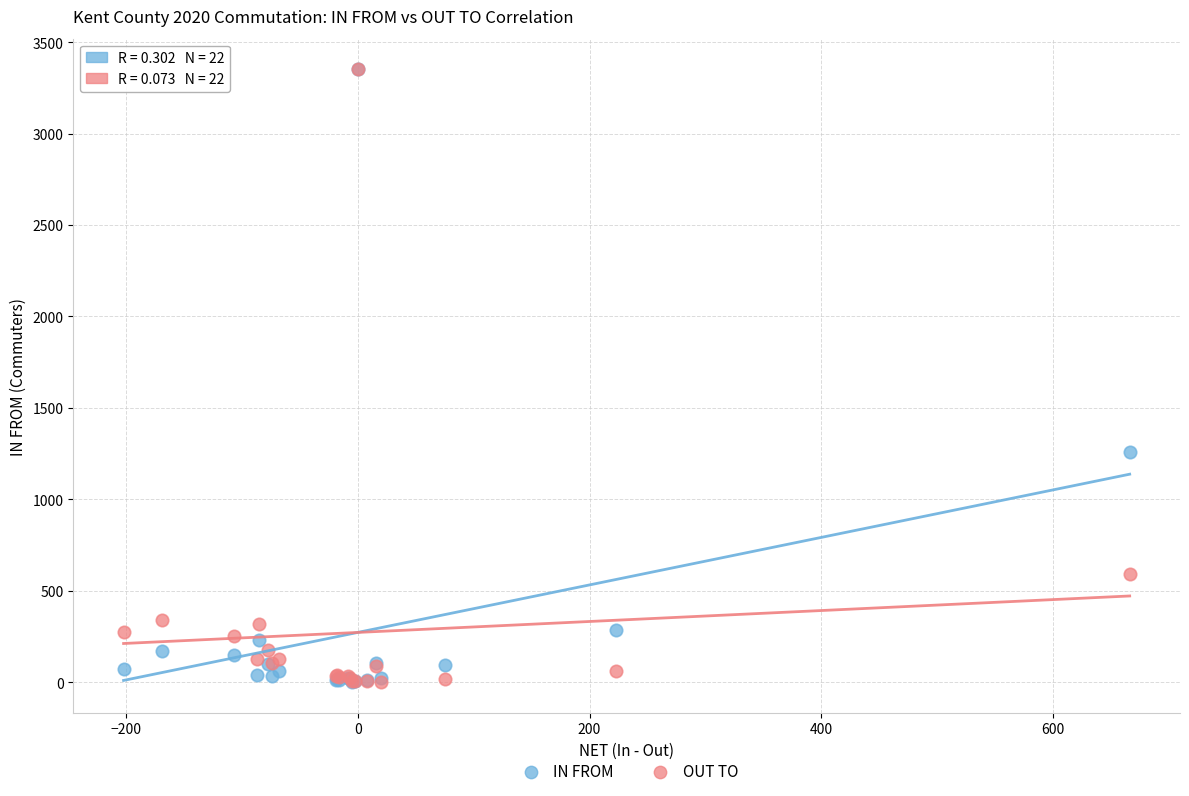

In the OUT TO series, what Y value is closest to 1676?

592